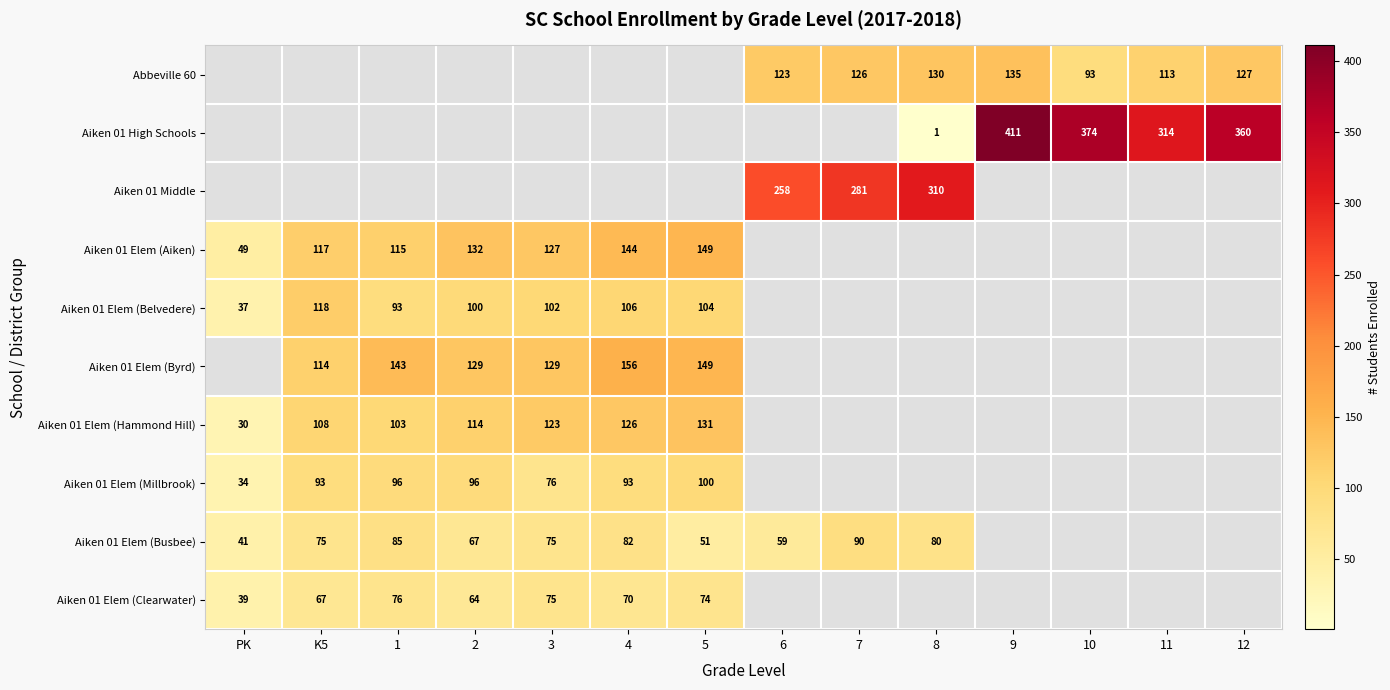

Is it true that Aiken 01 Elem (Millbrook) equals 46 at PK?

False